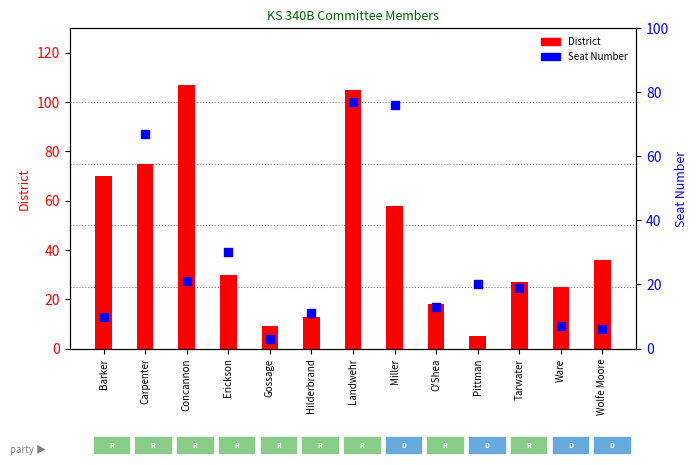

At which category is the sum across all series the highest?

Landwehr